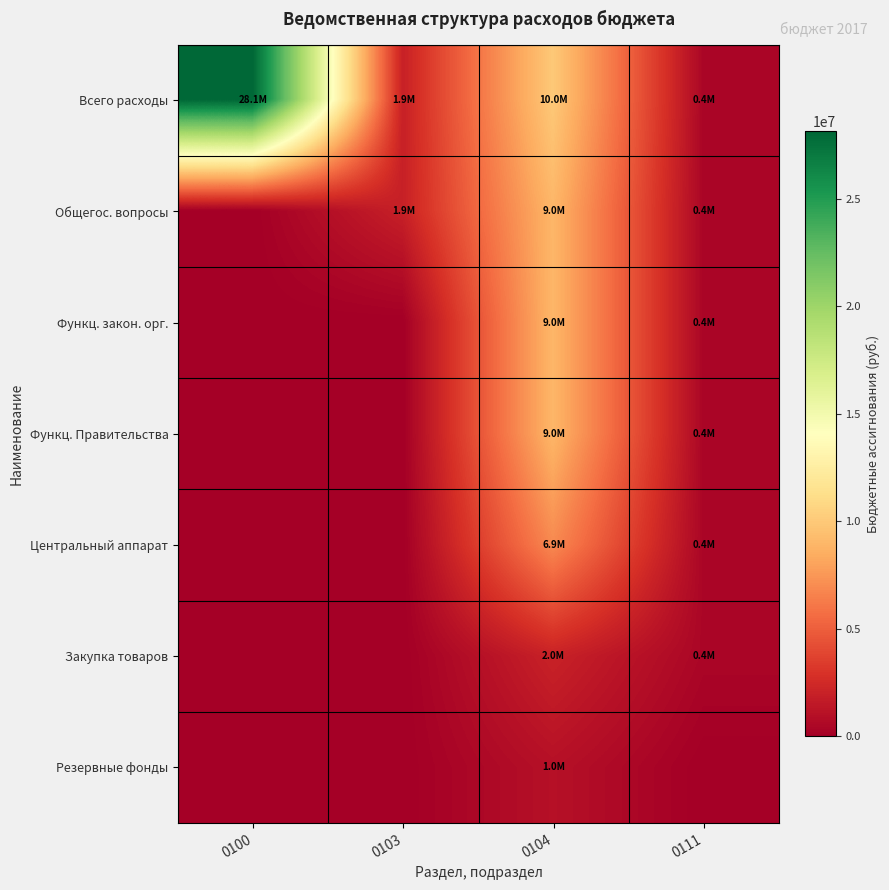

What is the total value across all series at 0100?

28123058.0